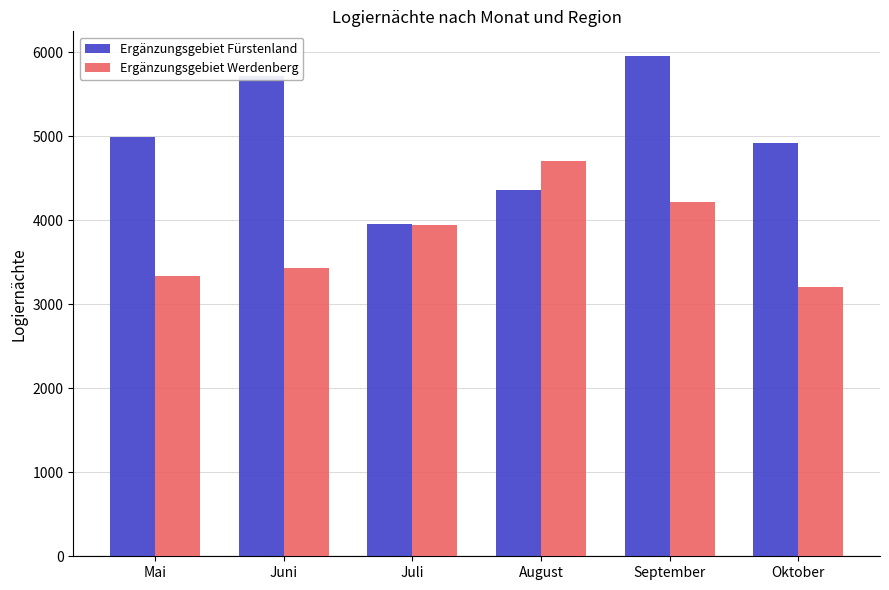

How many series are shown in this chart?

2